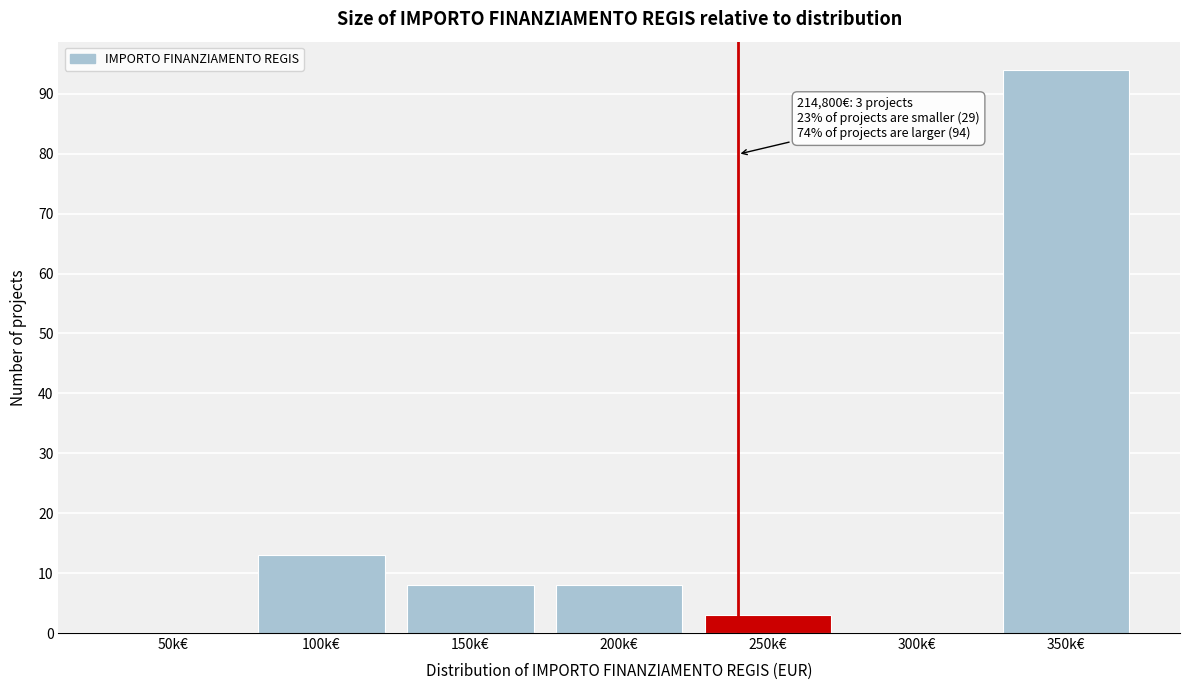

Reading right to left, list all the values displayed in this chart.

350k€=94	300k€=0	250k€=3	200k€=8	150k€=8	100k€=13	50k€=0